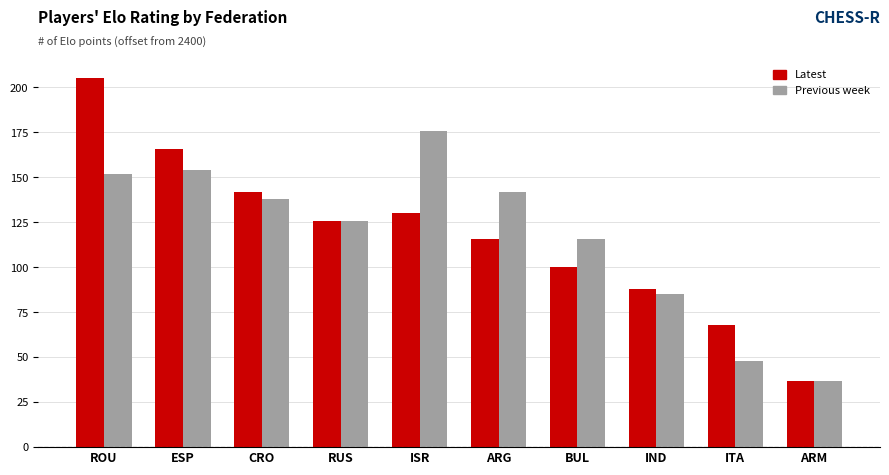

List the series in order of their peak value, highest first.

Latest, Previous week